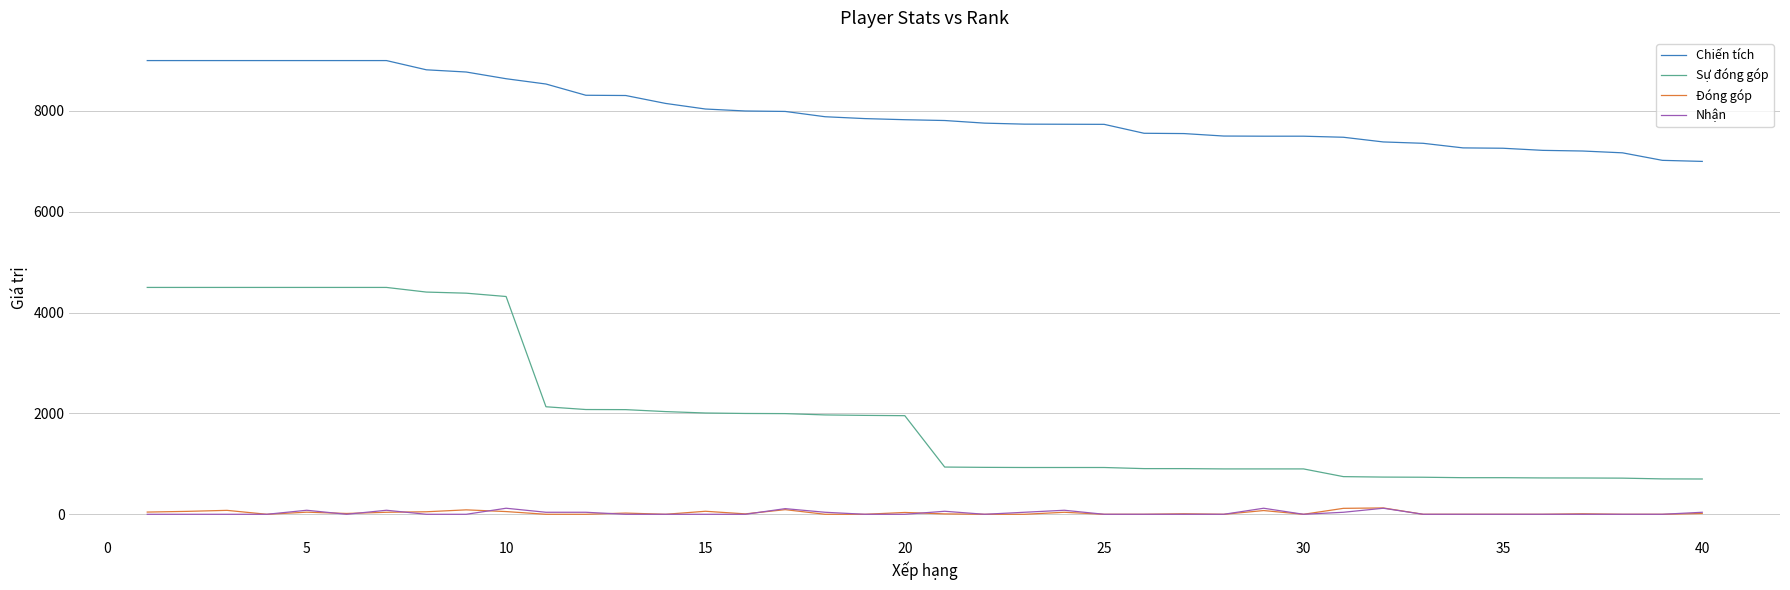

True or false: Đóng góp and Chiến tích cross at least once.

False